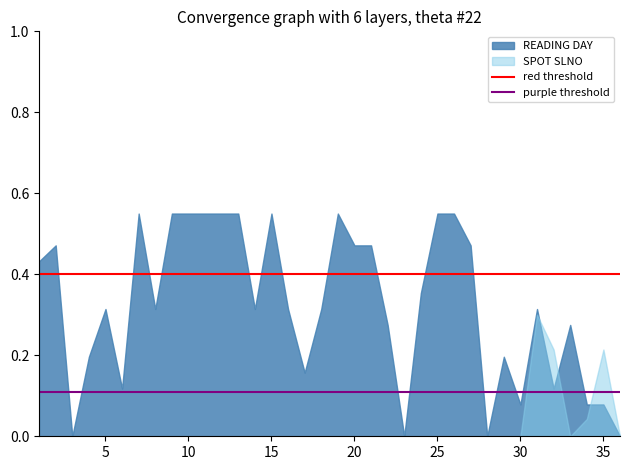

Which series has the widest spread of values?

READING DAY